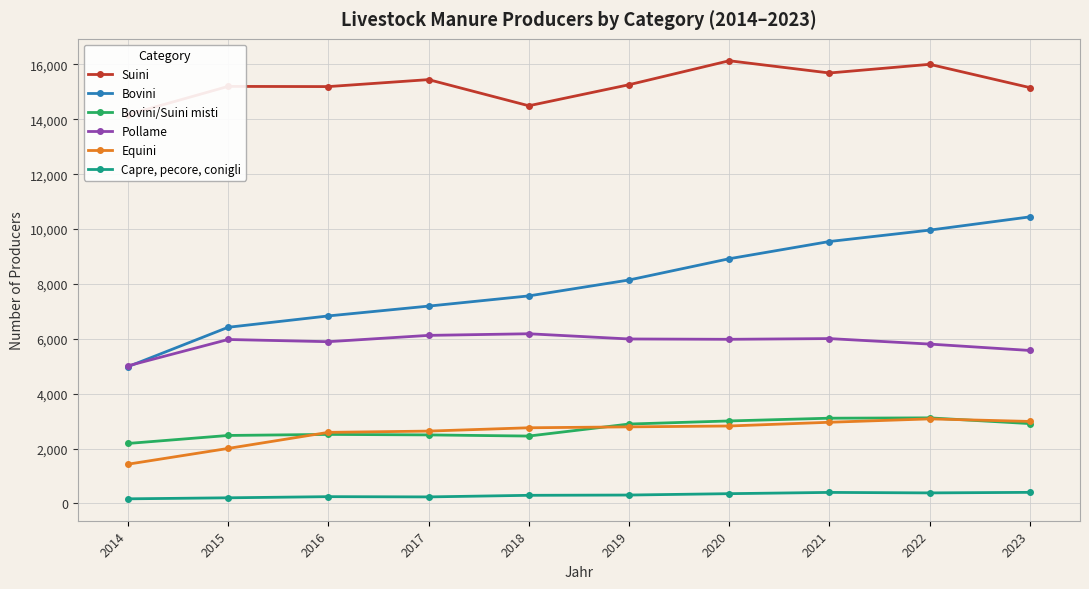

What is the average value of the Bovini series?

8001